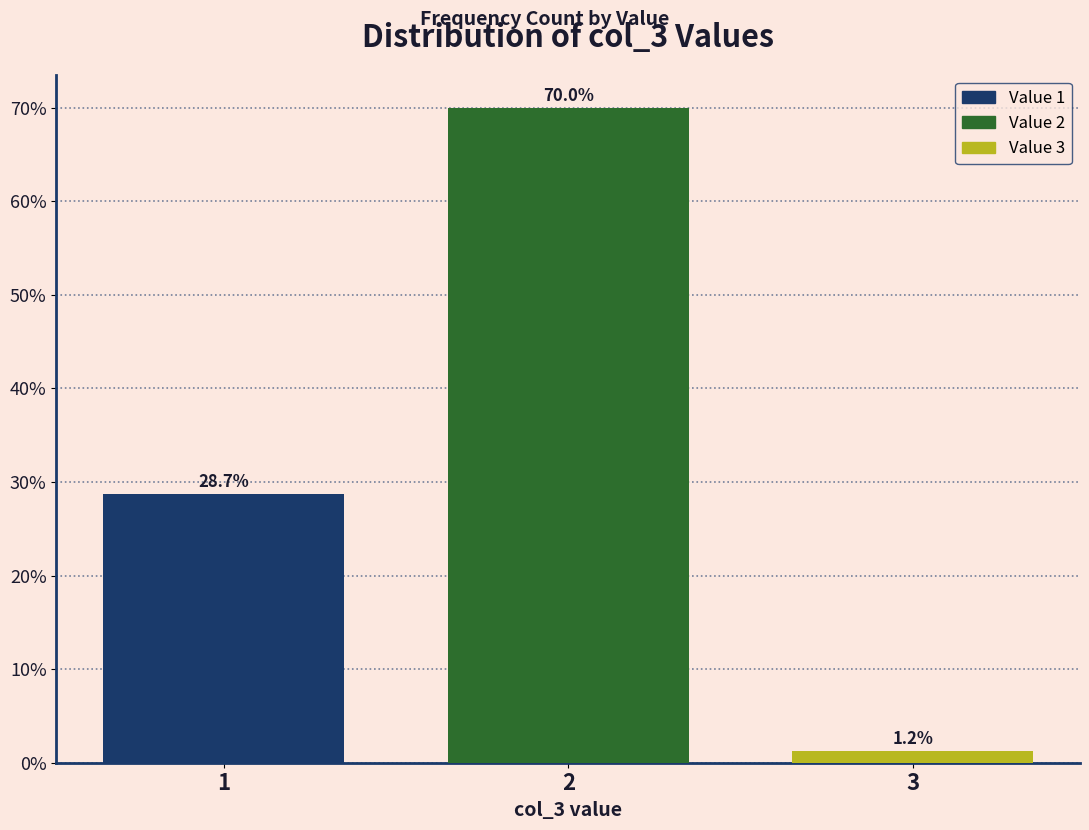

What is the change in value from 1 to 3?

-27.5